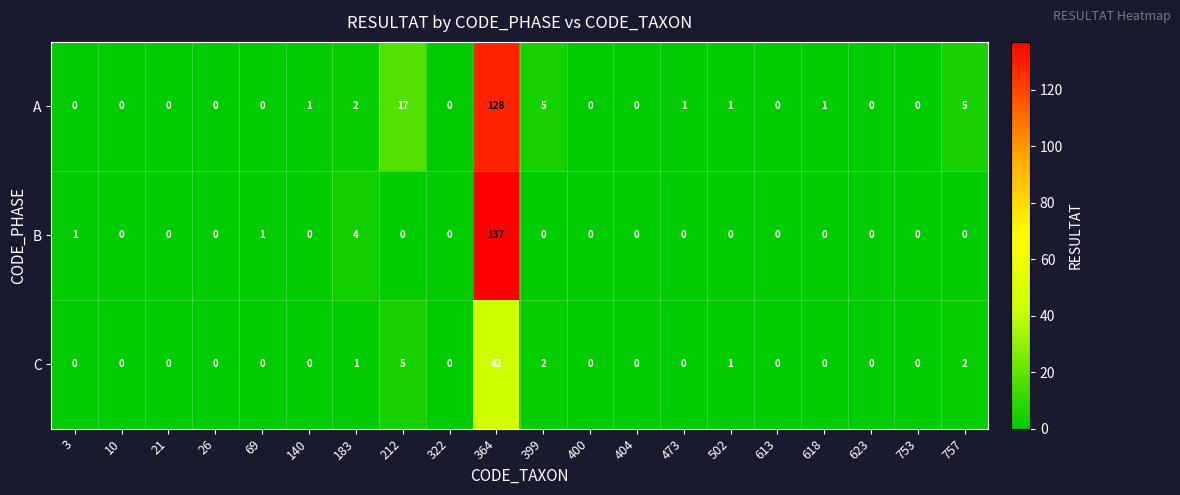

How many distinct data groups are displayed?

3